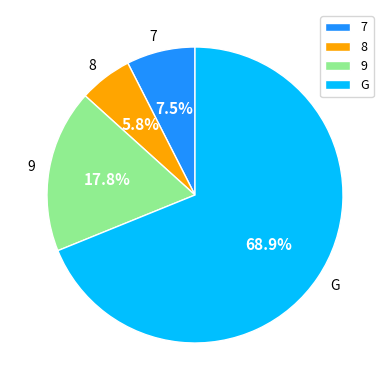

Combined, do 9 and G account for over 50%?

Yes